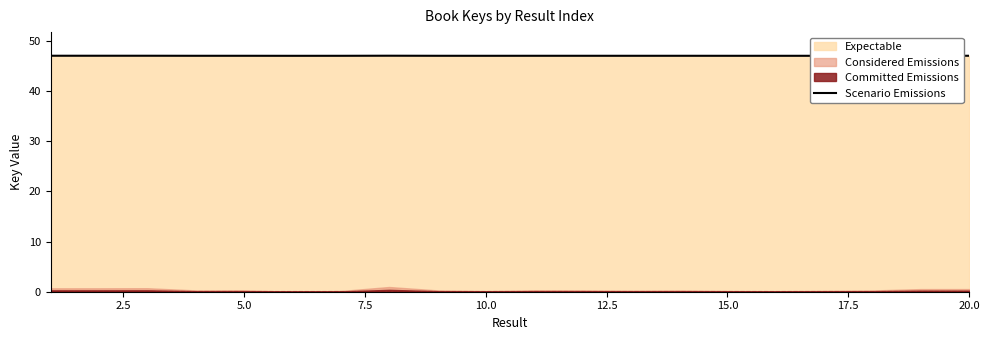

What is the minimum value for Scenario Emissions?

47.1